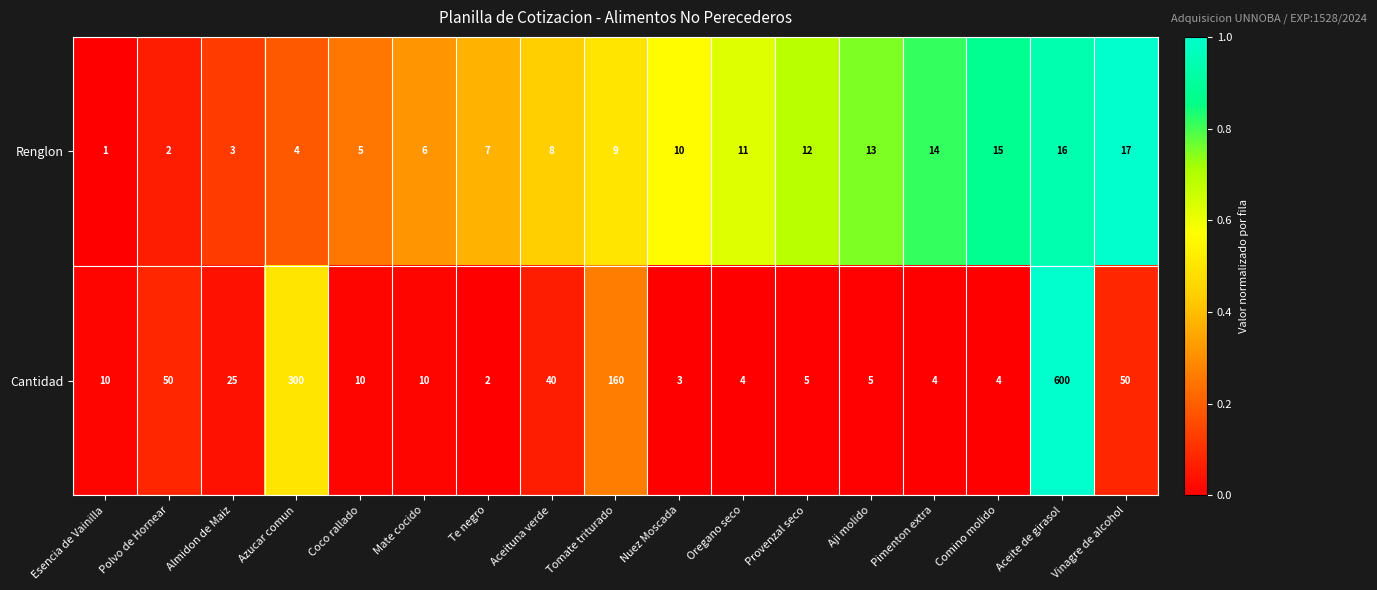

Rank the series by their average value, from lowest to highest.

Renglon, Cantidad